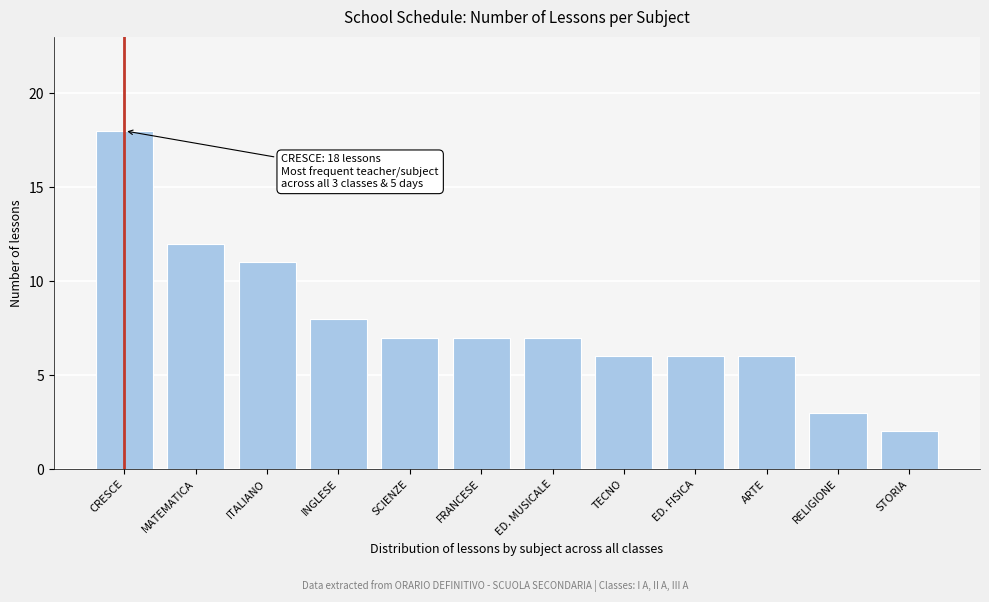

Reading left to right, extract all data points from this chart.

18	12	11	8	7	7	7	6	6	6	3	2